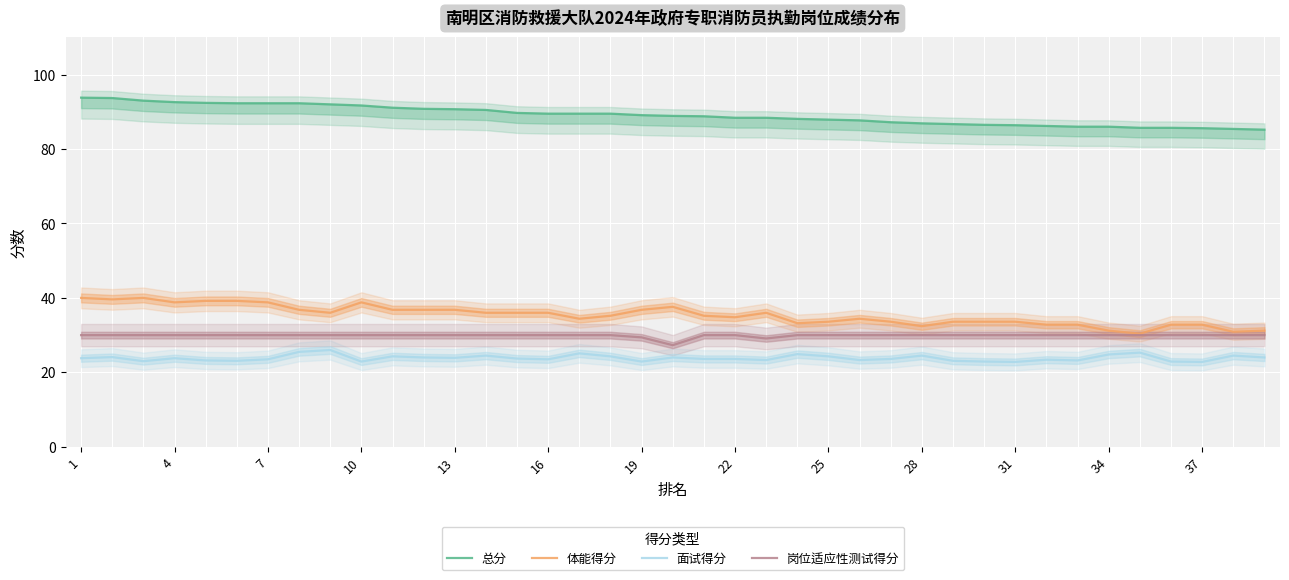

True or false: 总分 and 面试得分 cross at least once.

False